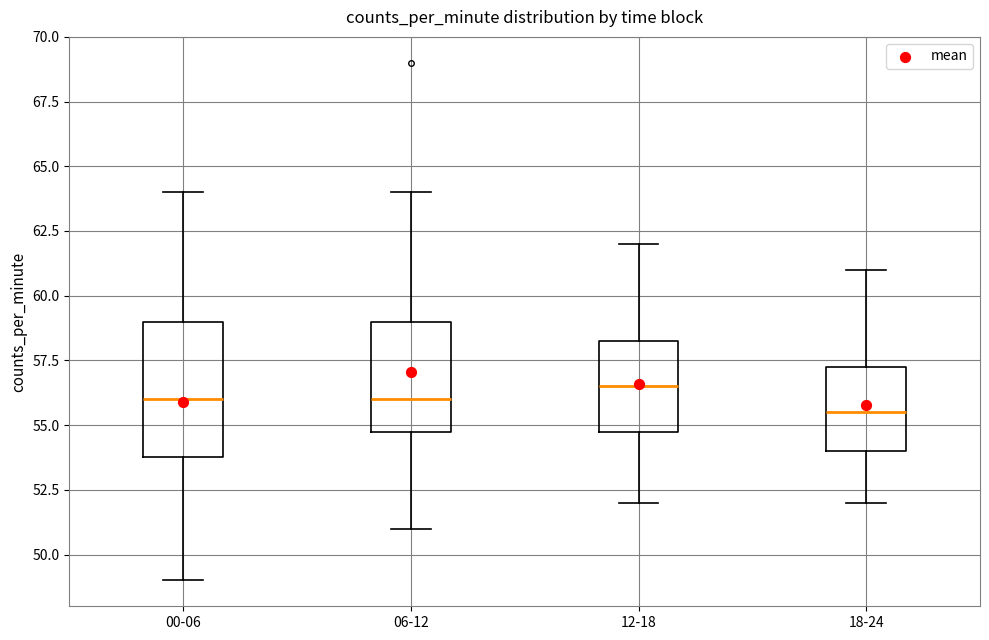

Reading left to right, transcribe this box plot: for each box, give where its median line is, the range the box spans, and where its two whiskers end, as read against the y-axis. The values are not printed on the chart, so give them approximately, as read against the axis.

00-06: median 56.0, box 54.0 to 59.0, whiskers 49.0 to 64.0
06-12: median 56.0, box 55.0 to 59.0, whiskers 51.0 to 64.0
12-18: median 56.5, box 55.0 to 58.5, whiskers 52.0 to 62.0
18-24: median 55.5, box 54.0 to 57.5, whiskers 52.0 to 61.0